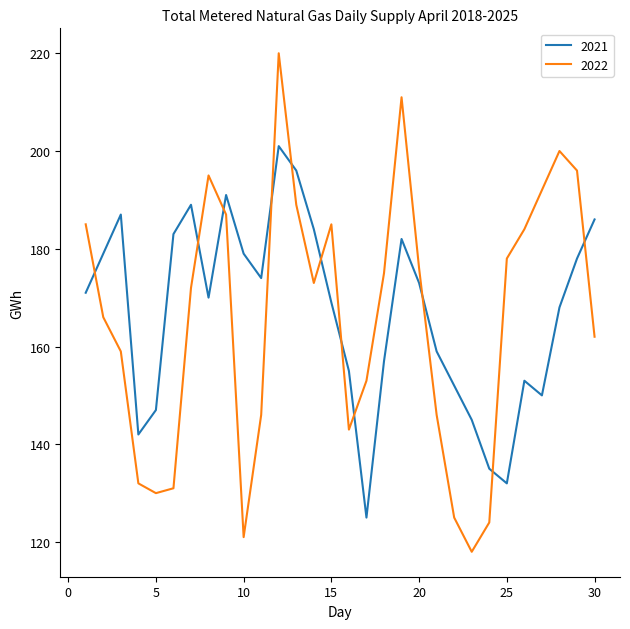

True or false: 2021 and 2022 intersect in this chart.

True